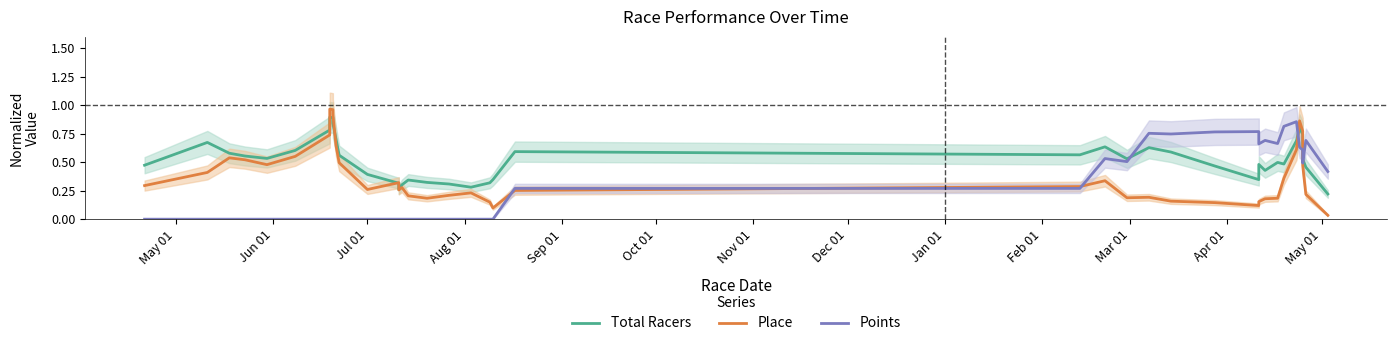

Reading left to right, list all the values displayed in this chart.

Total Racers: 0.5	0.7	0.6	0.6	0.5	0.6	0.8	0.9	0.9	0.8	0.7	0.6	0.4	0.3	0.3	0.3	0.3	0.3	0.3	0.3	0.3	0.3	0.6	0.6	0.6	0.5	0.6	0.6	0.5	0.3	0.5	0.4	0.5	0.5	0.7	0.8	0.7	0.5	0.5	0.2
Place: 0.3	0.4	0.5	0.5	0.5	0.6	0.7	1.0	1.0	0.9	0.6	0.5	0.3	0.3	0.3	0.3	0.2	0.2	0.2	0.2	0.1	0.1	0.3	0.3	0.3	0.2	0.2	0.2	0.1	0.1	0.2	0.2	0.2	0.4	0.6	0.9	0.8	0.5	0.2	0.0
Points: 0.0	0.0	0.0	0.0	0.0	0.0	0.0	0.0	0.0	0.0	0.0	0.0	0.0	0.0	0.0	0.0	0.0	0.0	0.0	0.0	0.0	0.0	0.3	0.3	0.5	0.5	0.8	0.7	0.8	0.8	0.7	0.7	0.7	0.8	0.9	0.6	0.6	0.5	0.7	0.4